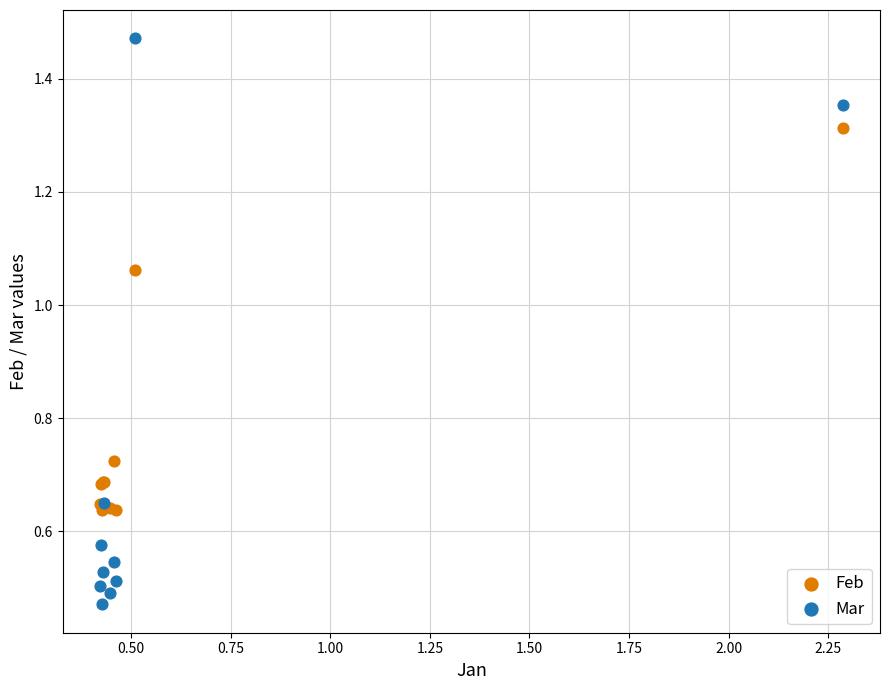

Which series reaches the minimum Y coordinate?

Mar